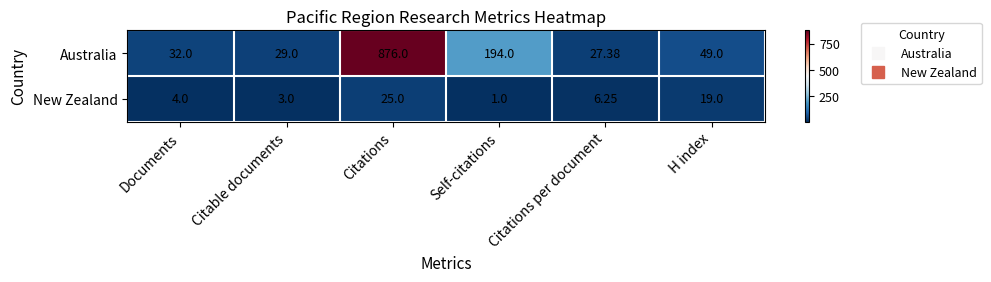

List the series in order of their overall mean, highest first.

Australia, New Zealand